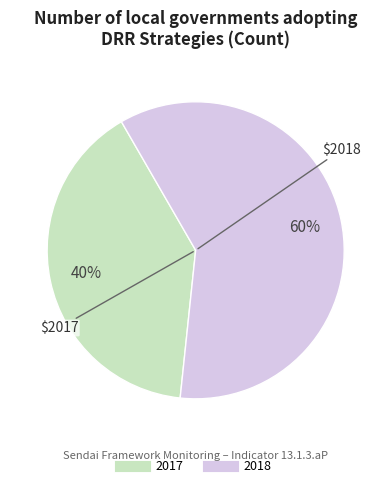

To the nearest percent, what percentage of the pie is 2017?

40%